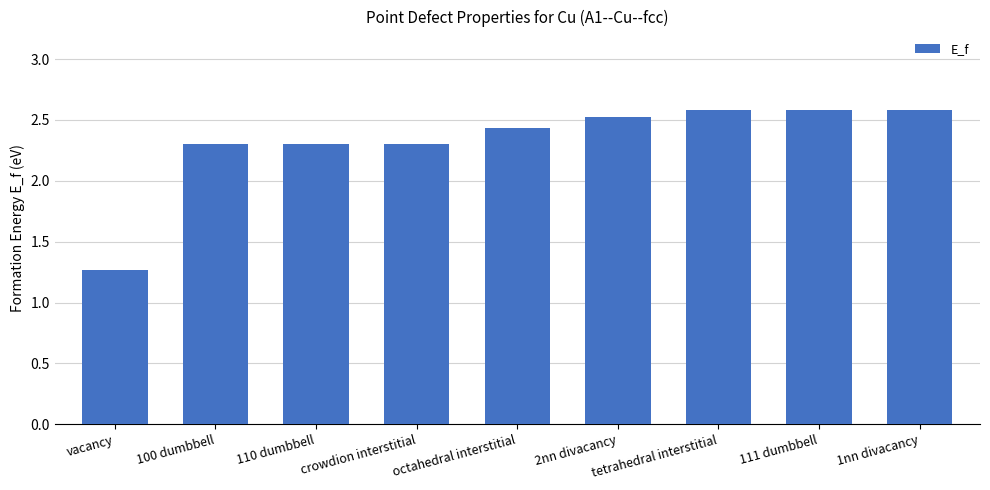

What is the change in value from 110 dumbbell to octahedral interstitial?

+0.1